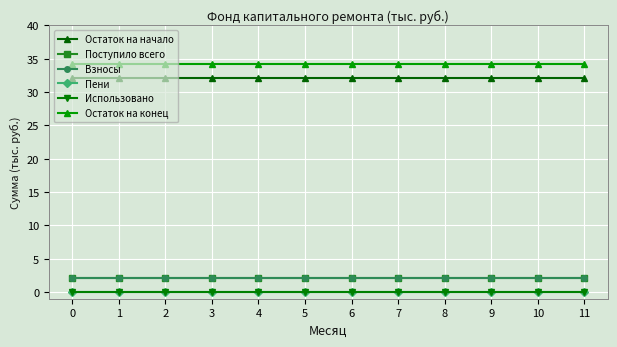

What is the lowest value of the Остаток на конец series?

34.2